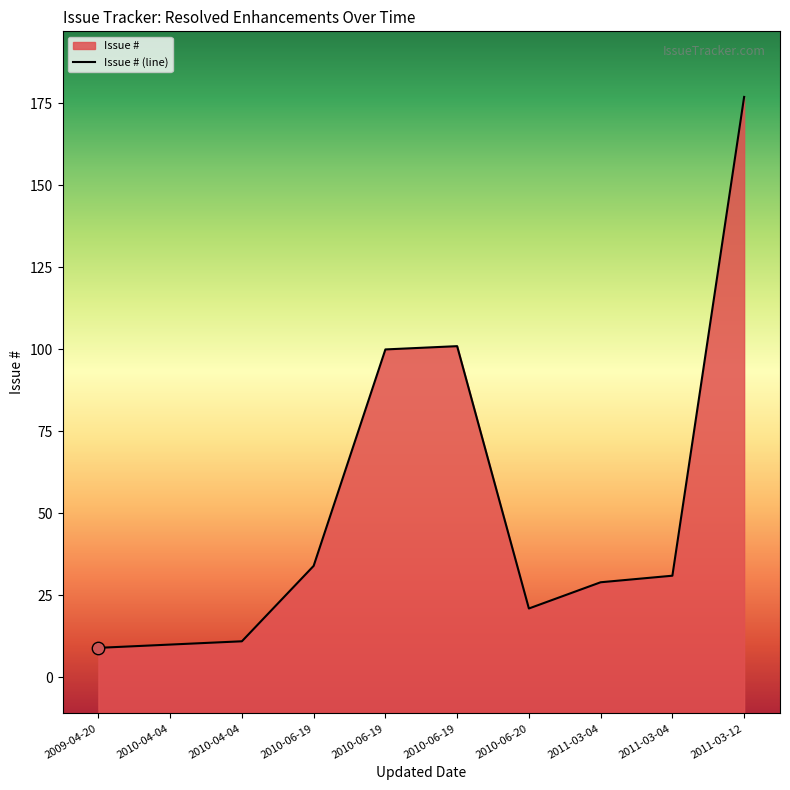

What is the change in value from 2009-04-20 to 2010-04-04?

+1